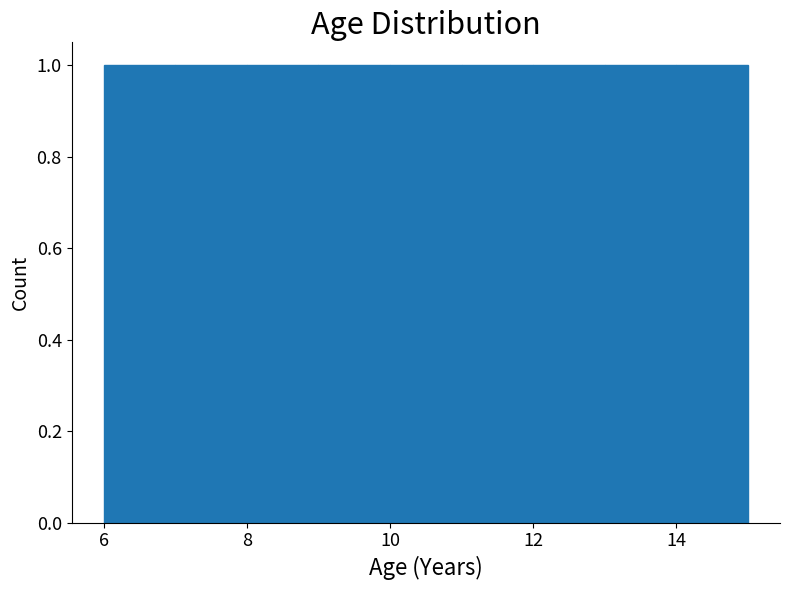

Reading left to right, transcribe this chart: for each bar, give the range it covers on the x-axis and its height. The values are not printed on the chart, so give them approximately, as read against the axis.

6 to 7: 1
7 to 8: 1
8 to 9: 1
9 to 10: 1
10 to 11: 1
11 to 12: 1
12 to 13: 1
13 to 14: 1
14 to 15: 1